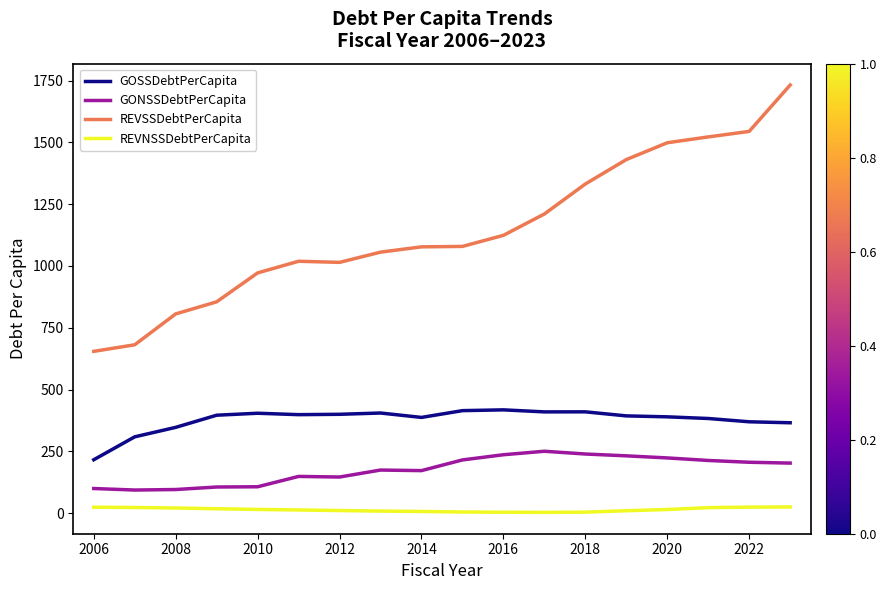

Rank the series by their maximum value, from lowest to highest.

REVNSSDebtPerCapita, GONSSDebtPerCapita, GOSSDebtPerCapita, REVSSDebtPerCapita